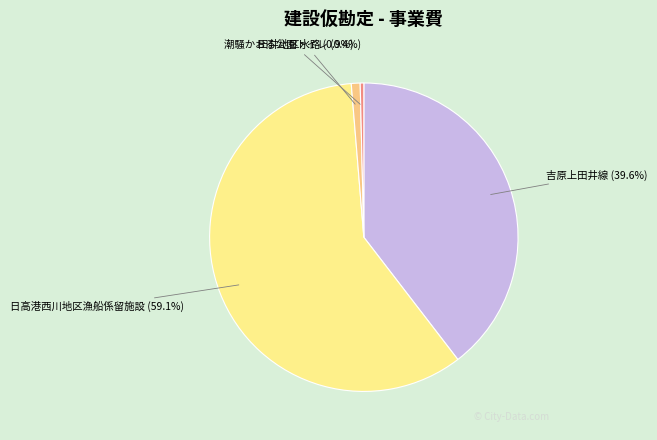

Does any single category account for the majority?

Yes